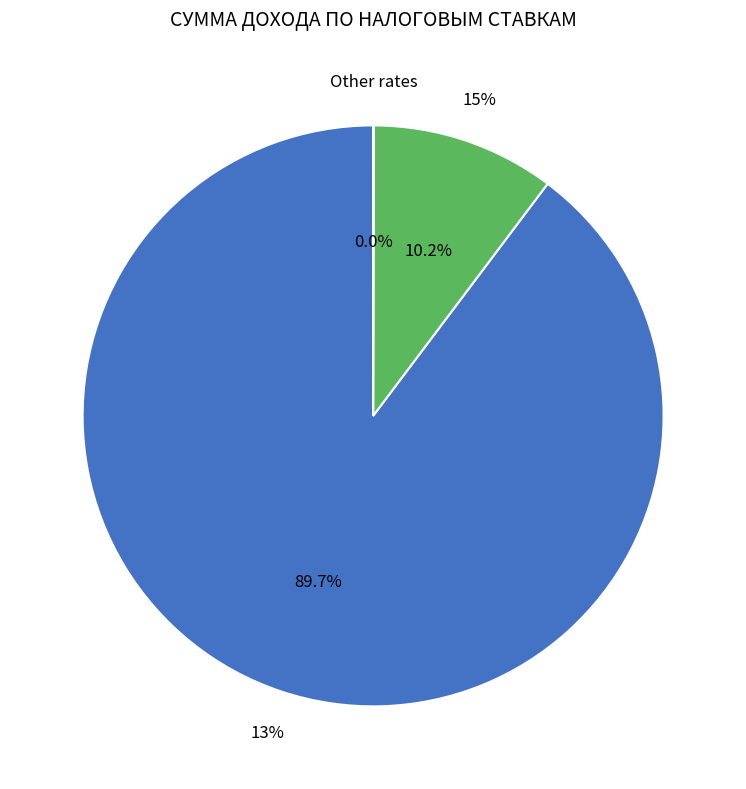

The по иным налоговым ставкам slice represents 0% of the pie. True or false?

True